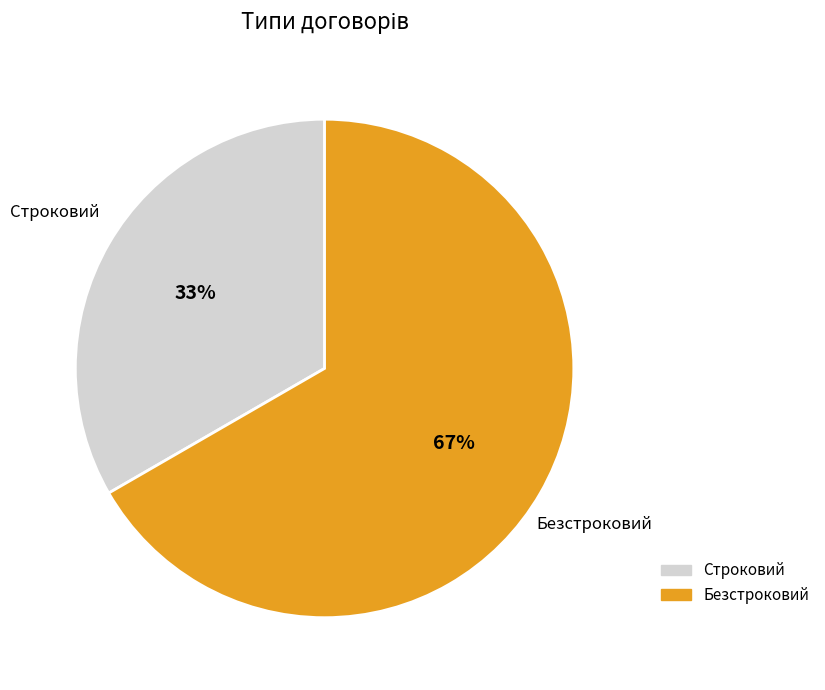

Which category has the smallest portion of the pie?

Строковий